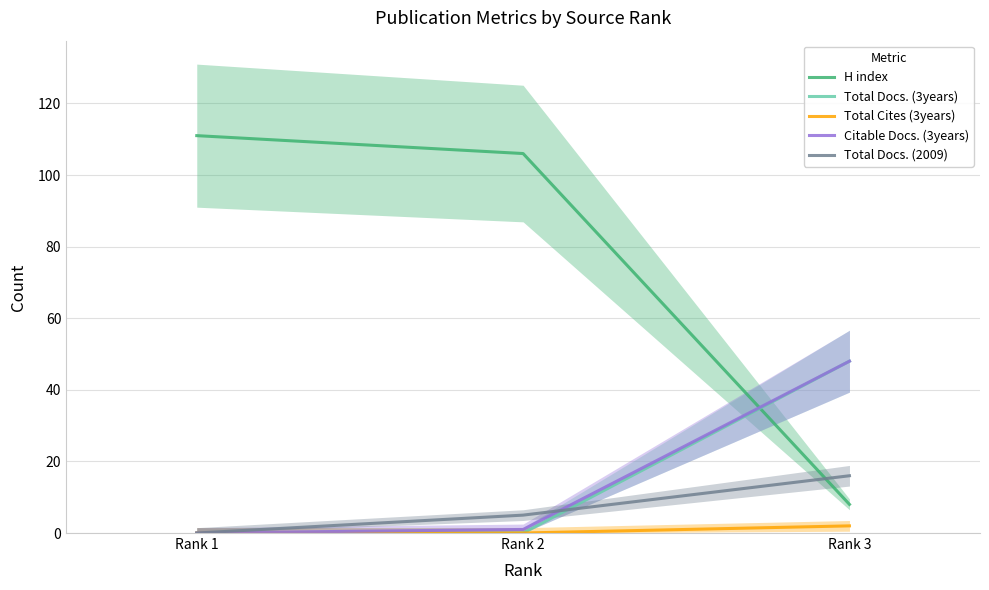

What is the sum of the H index values at Rank 2 and Rank 3?

114